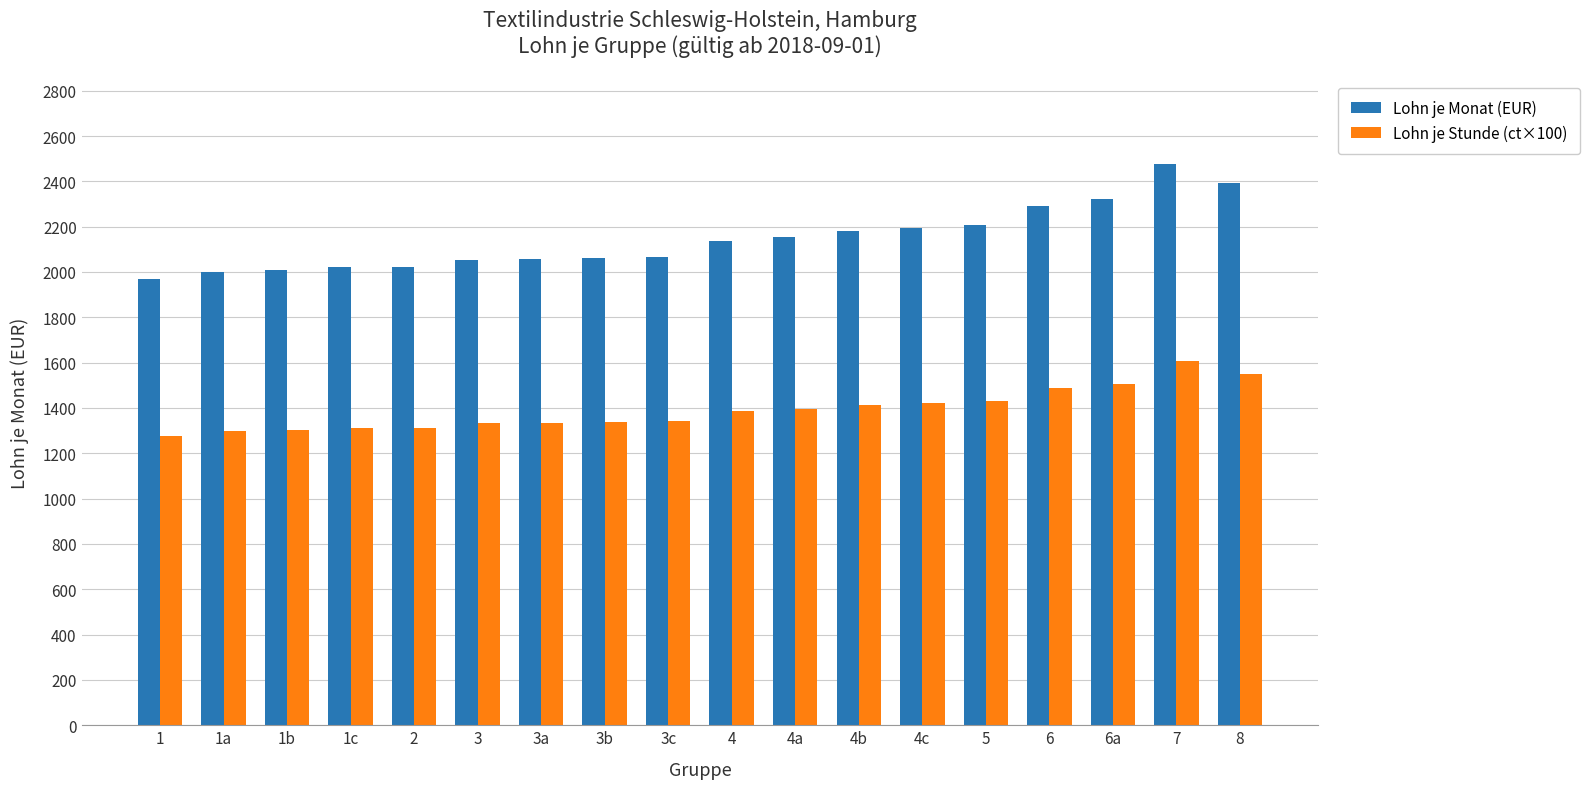

What is the difference between the highest and lowest values at 8?

841.0